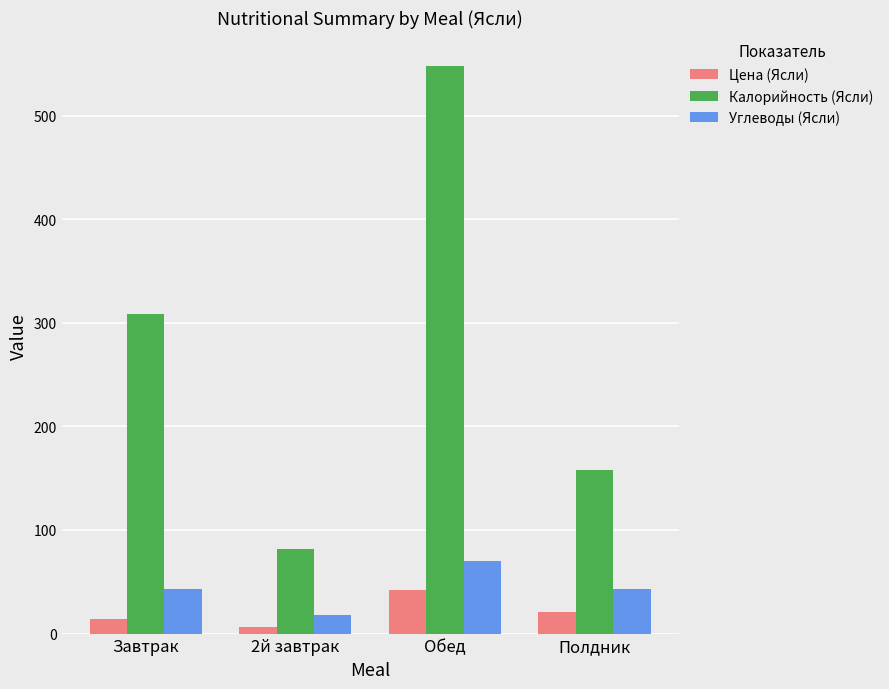

Is it true that Калорийность (Ясли) equals 157.8 at Полдник?

True